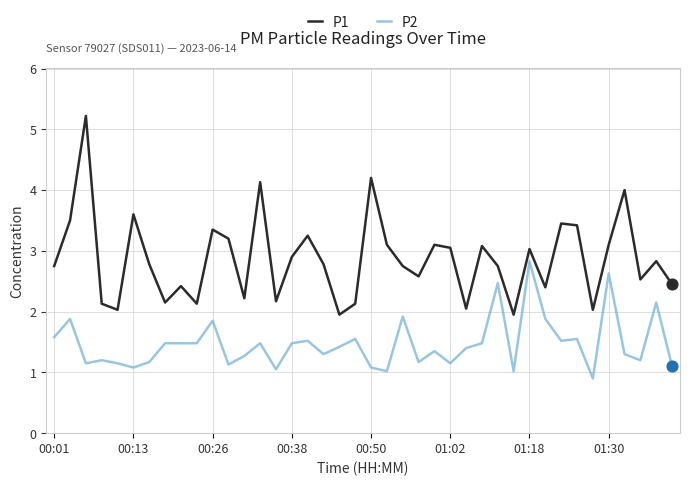

Which series has the largest total across all categories?

P1